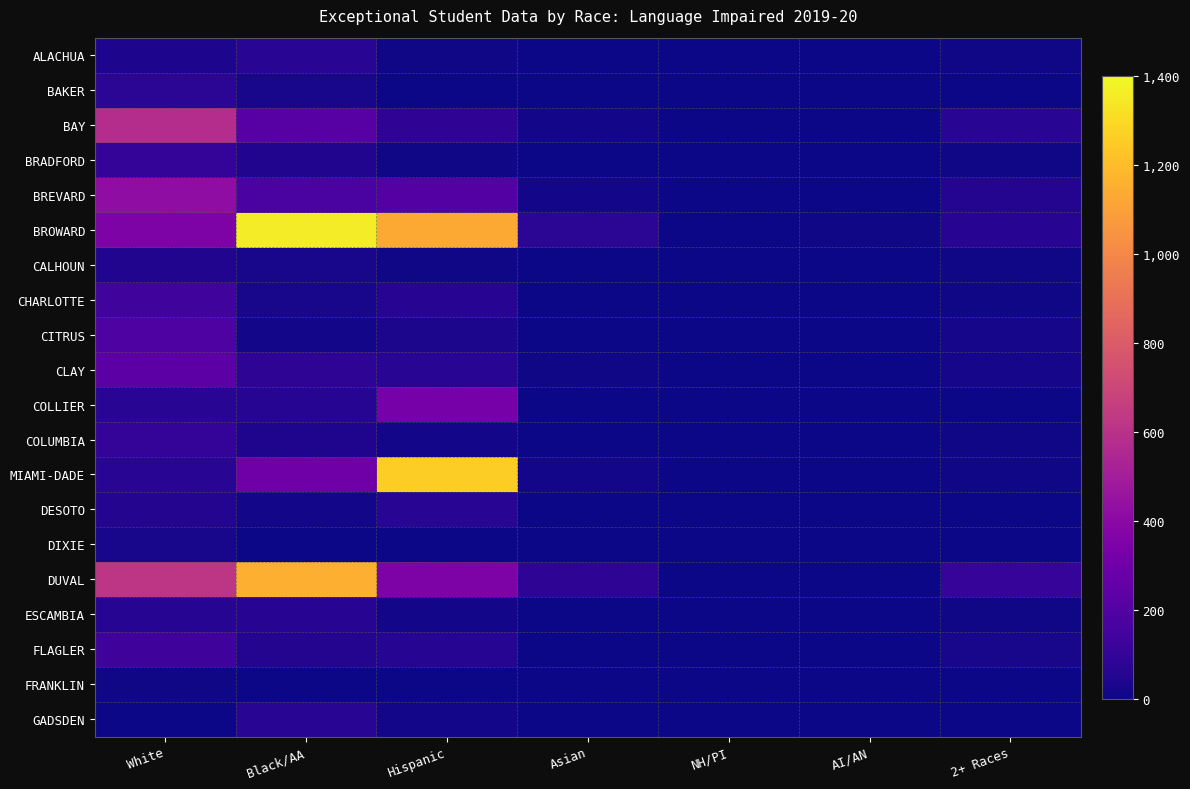

Reading left to right, extract all data points from this chart.

ALACHUA: White=33	Black/AA=69	Hispanic=9	Asian=4	NH/PI=0	AI/AN=0	2+ Races=7
BAKER: White=75	Black/AA=25	Hispanic=1	Asian=2	NH/PI=0	AI/AN=0	2+ Races=2
BAY: White=576	Black/AA=218	Hispanic=86	Asian=12	NH/PI=4	AI/AN=4	2+ Races=68
BRADFORD: White=95	Black/AA=44	Hispanic=6	Asian=2	NH/PI=0	AI/AN=0	2+ Races=6
BREVARD: White=417	Black/AA=174	Hispanic=207	Asian=16	NH/PI=1	AI/AN=2	2+ Races=52
BROWARD: White=353	Black/AA=1361	Hispanic=1129	Asian=72	NH/PI=0	AI/AN=10	2+ Races=61
CALHOUN: White=45	Black/AA=26	Hispanic=7	Asian=1	NH/PI=0	AI/AN=0	2+ Races=6
CHARLOTTE: White=141	Black/AA=27	Hispanic=63	Asian=4	NH/PI=3	AI/AN=0	2+ Races=9
CITRUS: White=190	Black/AA=14	Hispanic=29	Asian=1	NH/PI=0	AI/AN=2	2+ Races=21
CLAY: White=234	Black/AA=78	Hispanic=71	Asian=6	NH/PI=2	AI/AN=1	2+ Races=17
COLLIER: White=69	Black/AA=60	Hispanic=328	Asian=2	NH/PI=1	AI/AN=3	2+ Races=1
COLUMBIA: White=94	Black/AA=42	Hispanic=15	Asian=1	NH/PI=0	AI/AN=0	2+ Races=7
MIAMI-DADE: White=71	Black/AA=296	Hispanic=1258	Asian=12	NH/PI=0	AI/AN=0	2+ Races=7
DESOTO: White=51	Black/AA=14	Hispanic=69	Asian=0	NH/PI=0	AI/AN=2	2+ Races=2
DIXIE: White=23	Black/AA=2	Hispanic=0	Asian=0	NH/PI=0	AI/AN=0	2+ Races=0
DUVAL: White=619	Black/AA=1149	Hispanic=355	Asian=82	NH/PI=3	AI/AN=3	2+ Races=104
ESCAMBIA: White=57	Black/AA=64	Hispanic=15	Asian=1	NH/PI=0	AI/AN=2	2+ Races=9
FLAGLER: White=136	Black/AA=54	Hispanic=60	Asian=4	NH/PI=1	AI/AN=2	2+ Races=23
FRANKLIN: White=9	Black/AA=4	Hispanic=1	Asian=1	NH/PI=0	AI/AN=0	2+ Races=0
GADSDEN: White=3	Black/AA=69	Hispanic=11	Asian=0	NH/PI=0	AI/AN=1	2+ Races=2